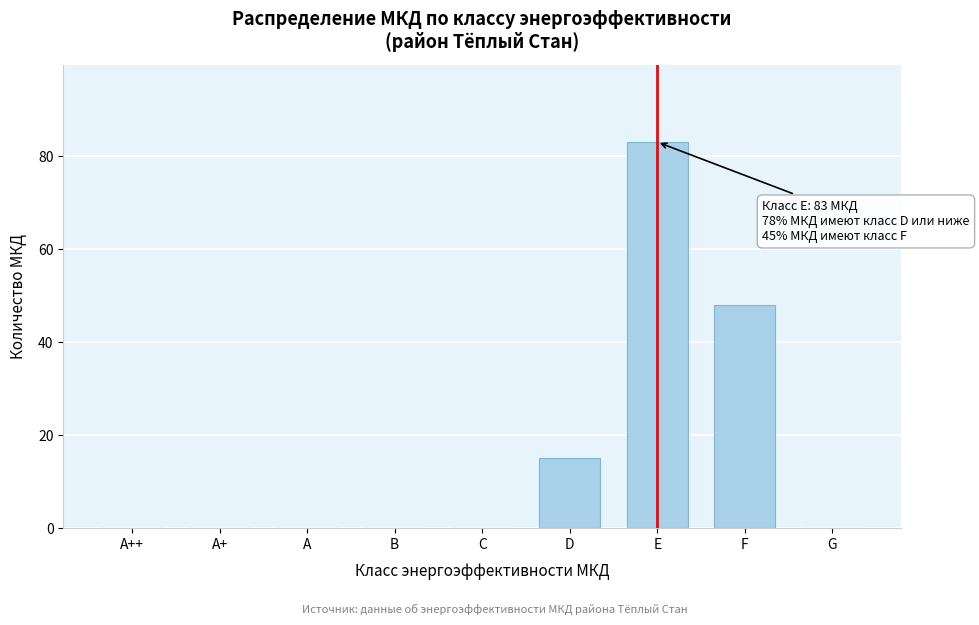

Reading left to right, list all the values displayed in this chart.

A++=0	A+=0	A=0	B=0	C=0	D=15	E=83	F=48	G=0